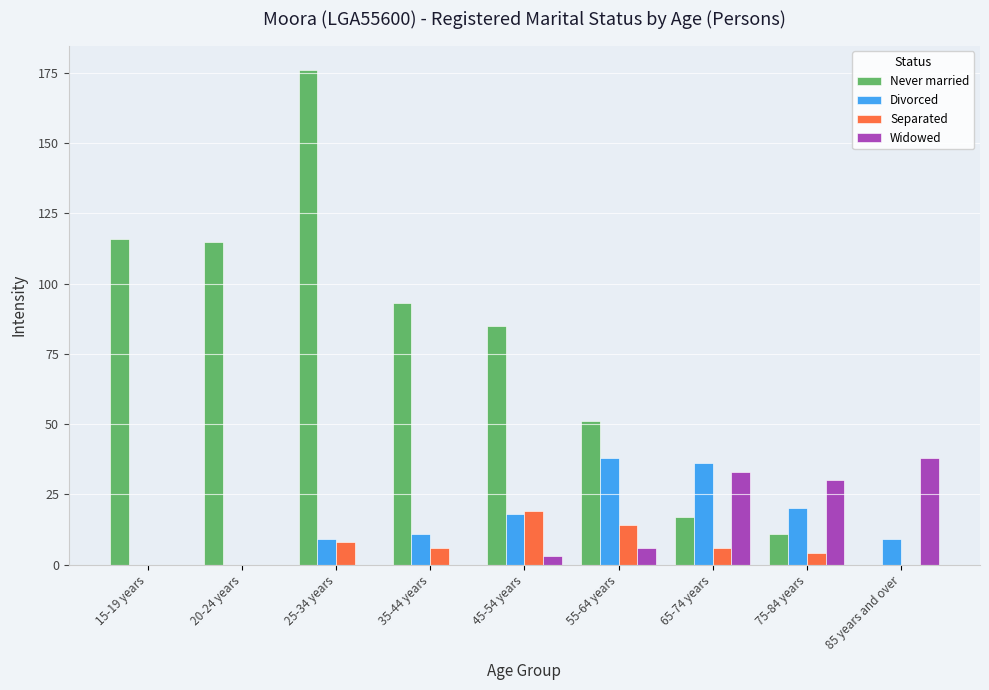

At which label is Widowed closest to 19?

75-84 years